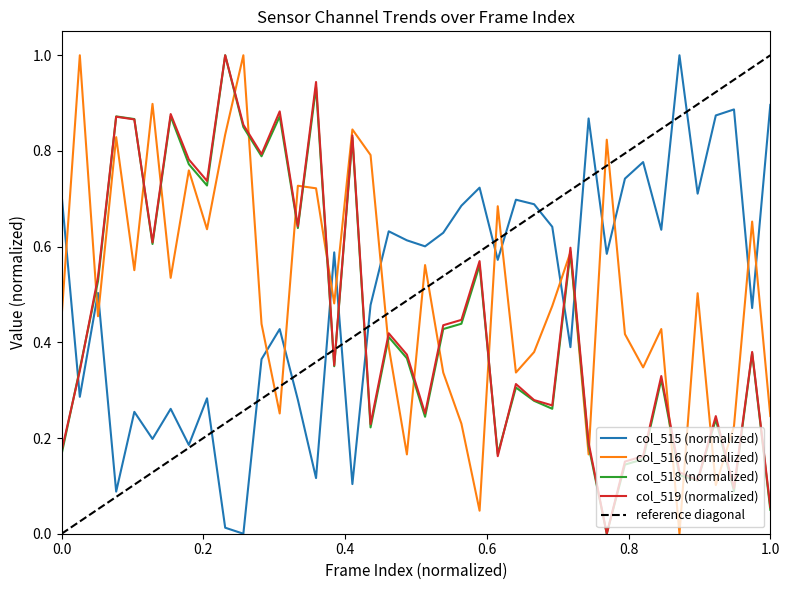

How many interior local peaks does the col_515 series have?

13